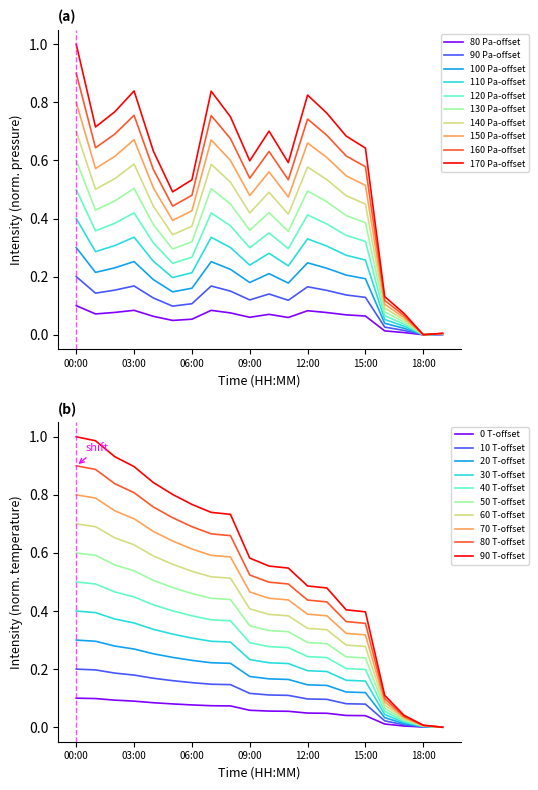

The value of 70 T-offset at 18:00 is 0.0. True or false?

True